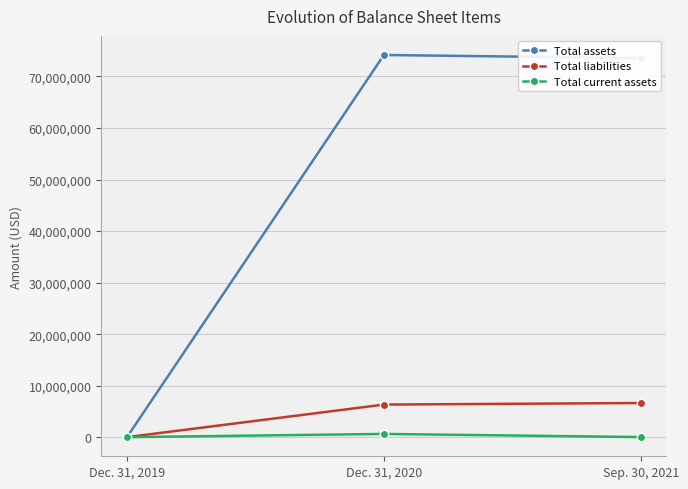

What are all the series names shown in the legend?

Total assets, Total liabilities, Total current assets